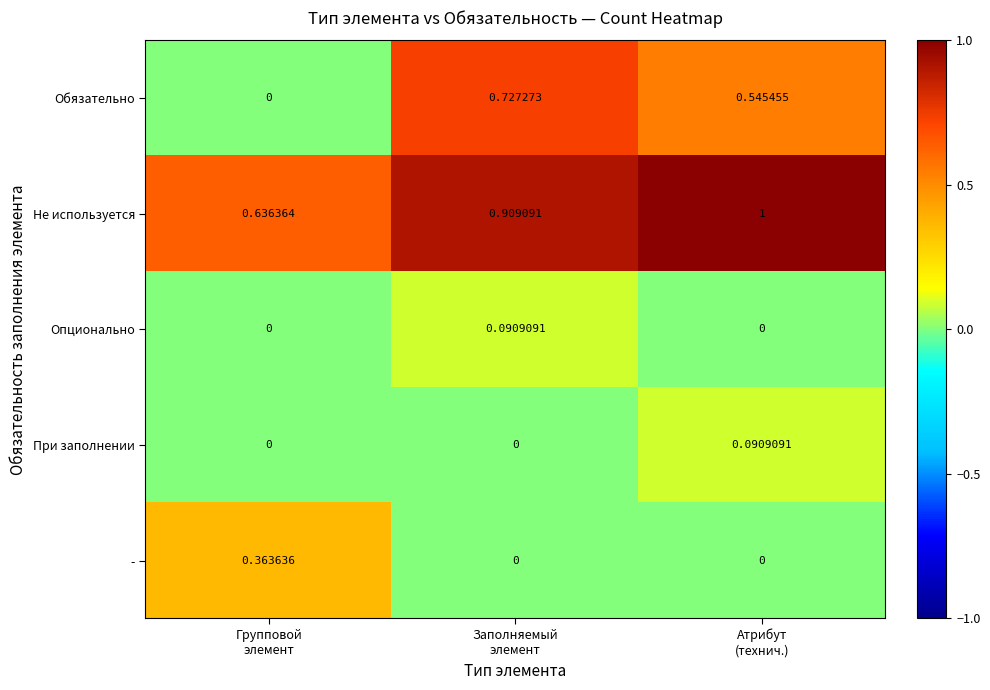

Which series has the largest range (max minus min)?

Обязательно